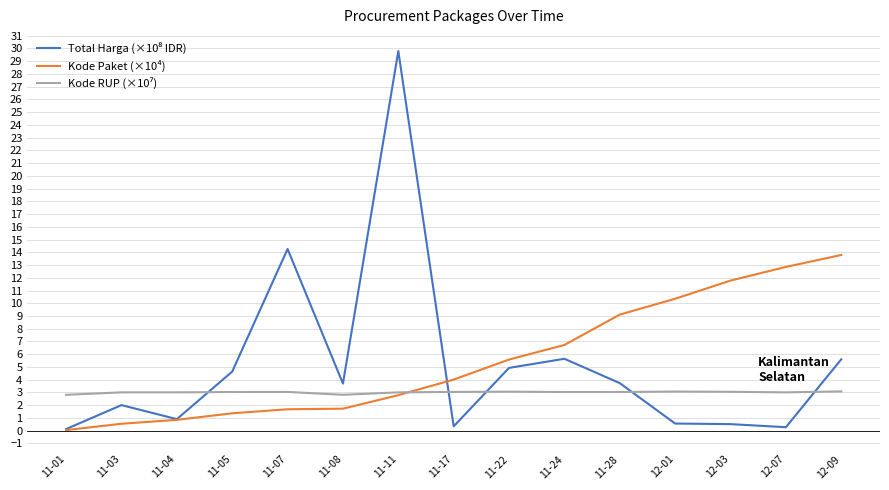

Which category has the highest value across all series?

11-11